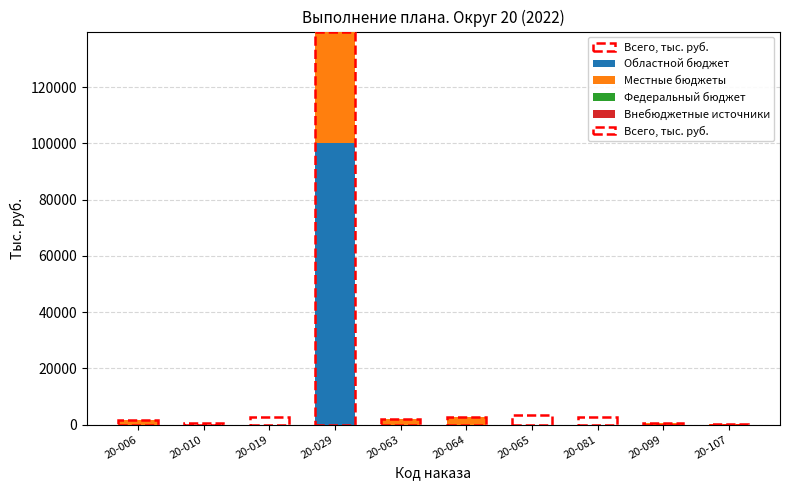

What is the sum of all Областной бюджет values?

100000.0